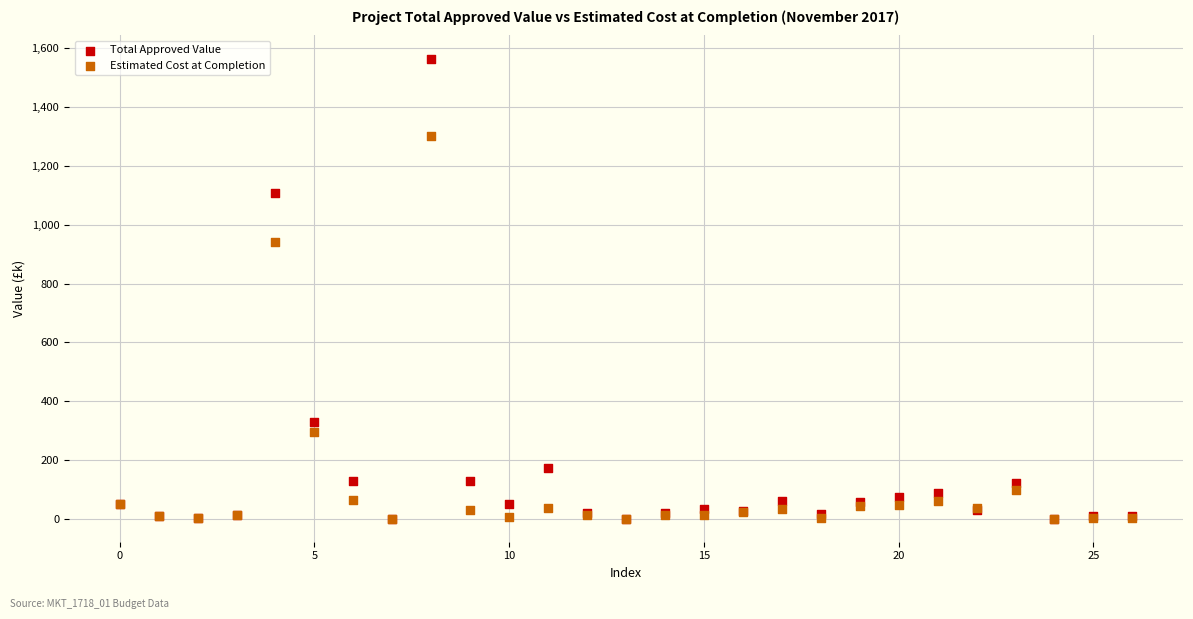

Across all series, what Y value is closest to 782?

941.4